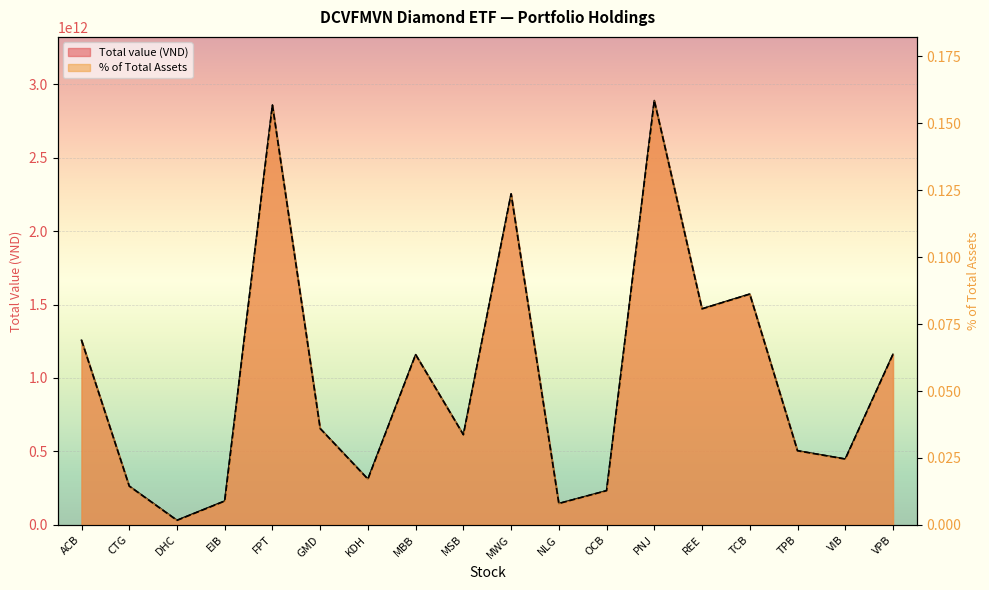

What is the sum of the Total value (VND) values at ACB and DHC?

1288154702400.0